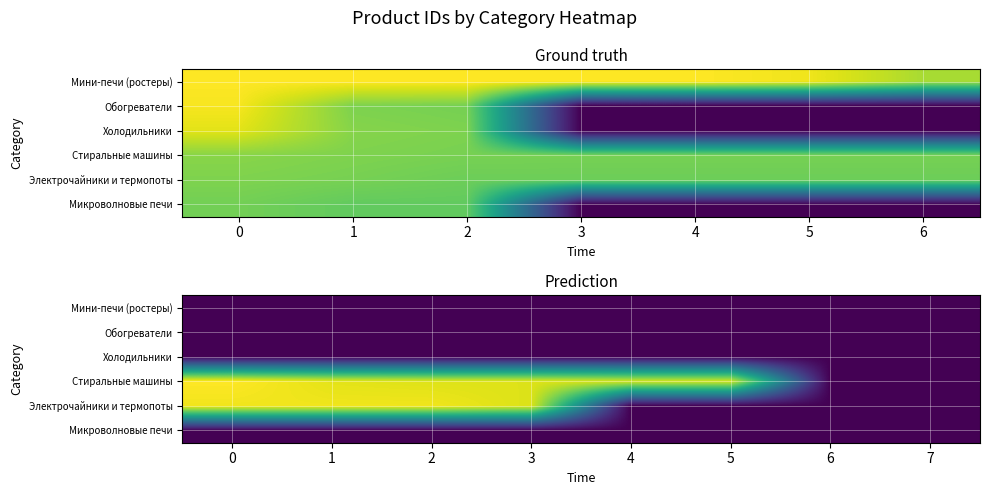

The Электрочайники и термопоты series shows 1759545 at 6. True or false?

False